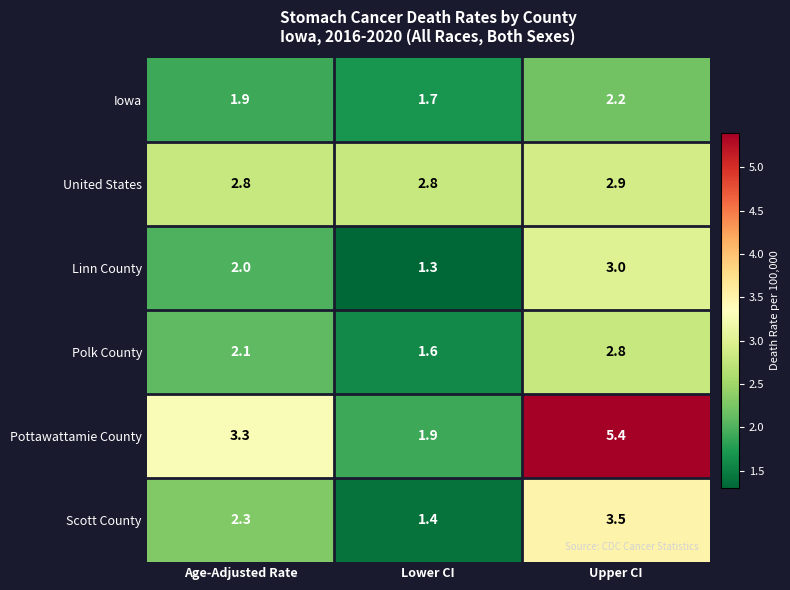

The United States series shows 2.8 at Age-Adjusted Rate. True or false?

True